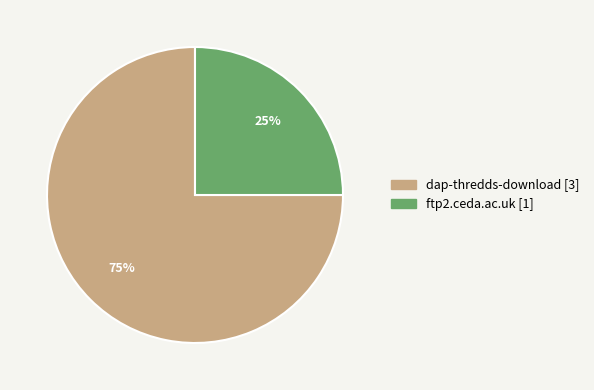

Is there any slice that represents more than half of the pie?

Yes